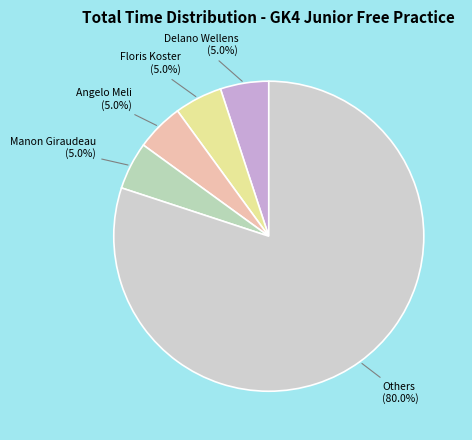

Is there a majority slice in this chart?

Yes